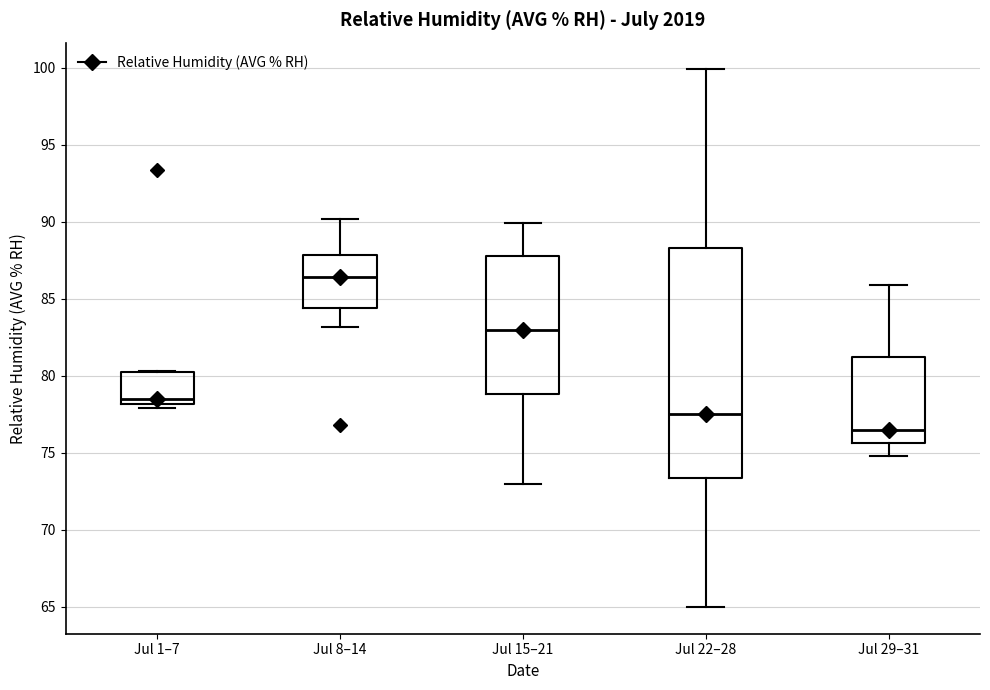

Reading left to right, transcribe this box plot: for each box, give where its median line is, the range the box spans, and where its two whiskers end, as read against the y-axis. The values are not printed on the chart, so give them approximately, as read against the axis.

Jul 1–7: median 78.5, box 78.0 to 80.5, whiskers 78.0 (just below the box's lower edge) to 80.5
Jul 8–14: median 86.5, box 84.5 to 88.0, whiskers 83.0 to 90.0
Jul 15–21: median 83.0, box 79.0 to 88.0, whiskers 73.0 to 90.0
Jul 22–28: median 77.5, box 73.5 to 88.5, whiskers 65.0 to 100.0
Jul 29–31: median 76.5, box 75.5 to 81.0, whiskers 75.0 to 86.0